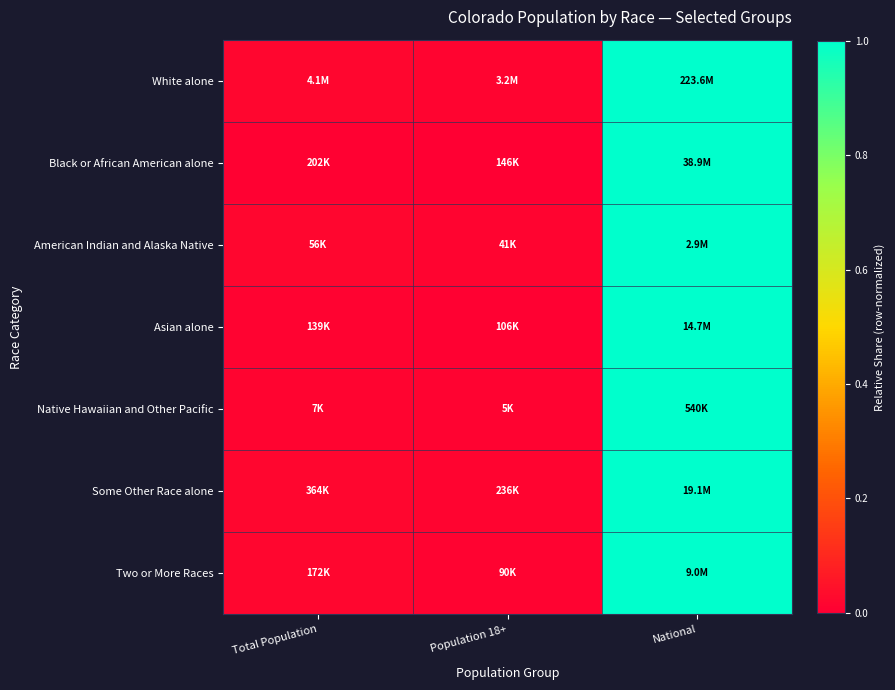

Reading left to right, transcribe all the data shown in this chart.

White alone: Total Population=0.0	Population 18+=0.0	National=1.0
Black or African American alone: Total Population=0.0	Population 18+=0.0	National=1.0
American Indian and Alaska Native: Total Population=0.0	Population 18+=0.0	National=1.0
Asian alone: Total Population=0.0	Population 18+=0.0	National=1.0
Native Hawaiian and Other Pacific: Total Population=0.0	Population 18+=0.0	National=1.0
Some Other Race alone: Total Population=0.0	Population 18+=0.0	National=1.0
Two or More Races: Total Population=0.0	Population 18+=0.0	National=1.0